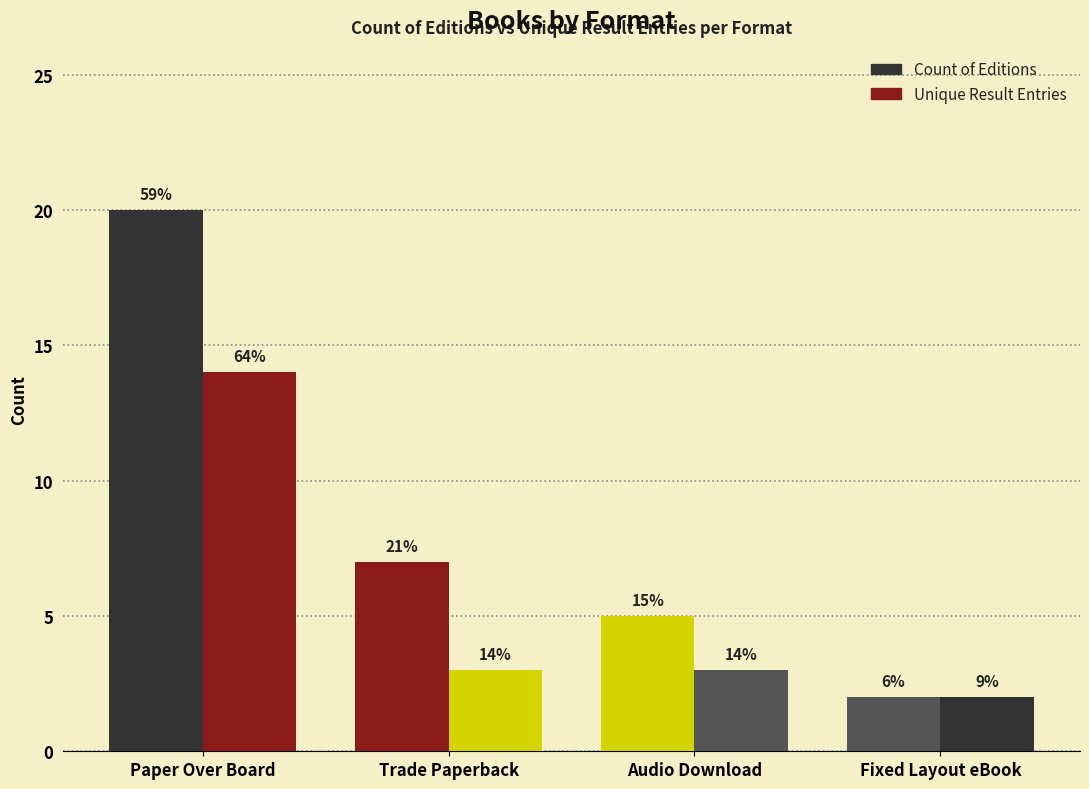

True or false: Unique Result Entries has a value of 3 at Trade Paperback.

True